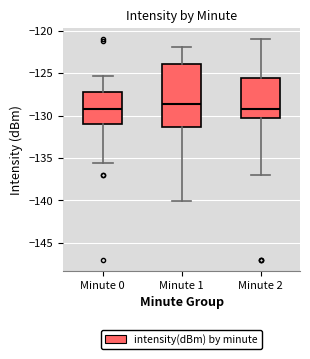

Which box has the highest median line?

Minute 1